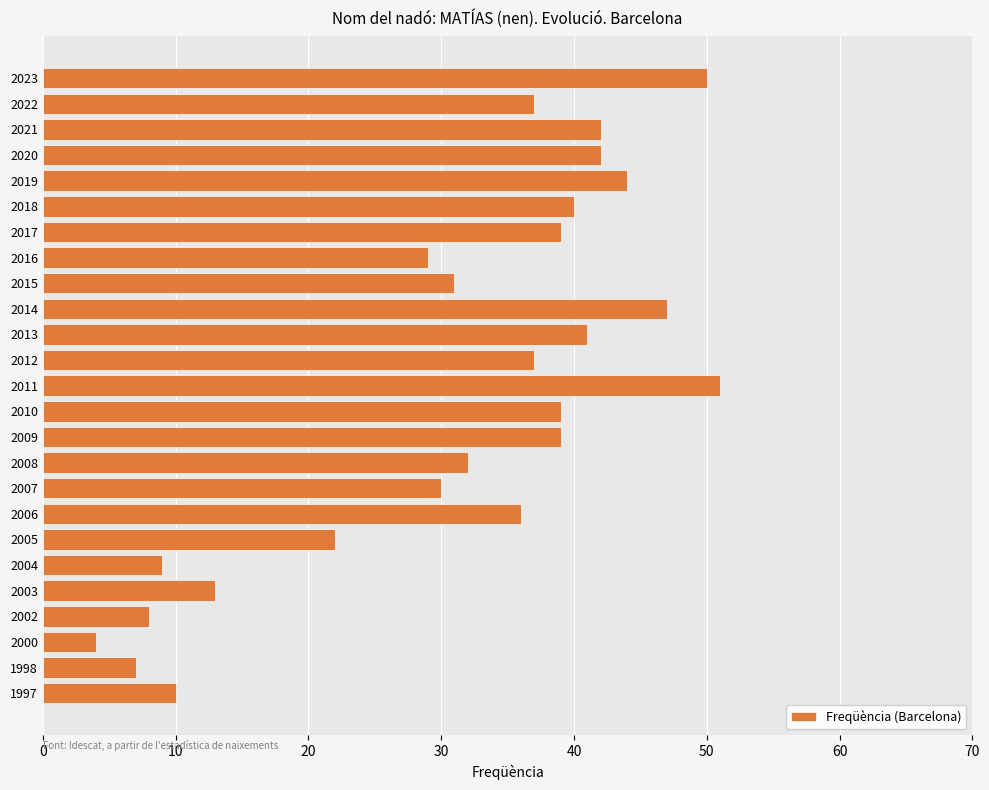

Reading bottom to top, transcribe all the data shown in this chart.

10	7	4	8	13	9	22	36	30	32	39	39	51	37	41	47	31	29	39	40	44	42	42	37	50